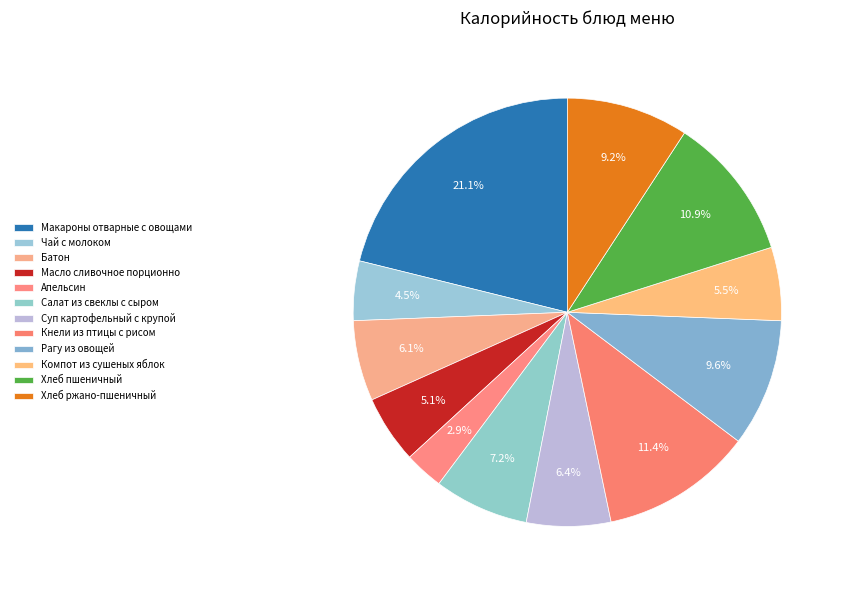

Does any single category account for the majority?

No